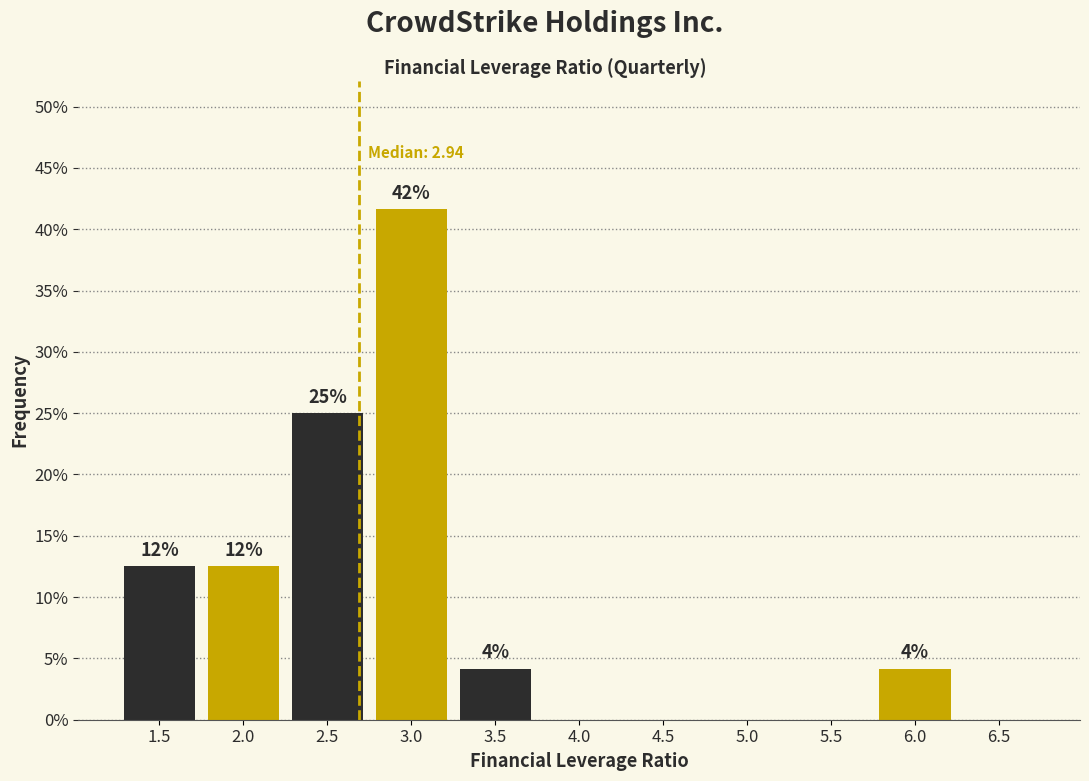

Are the bars horizontal?

No